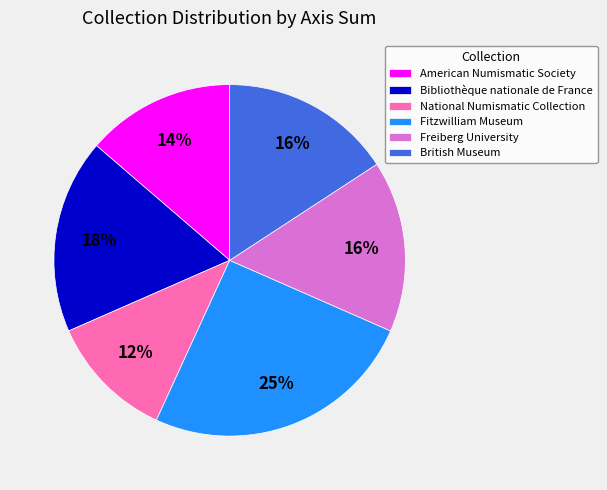

Combined, do British Museum and American Numismatic Society account for over 50%?

No